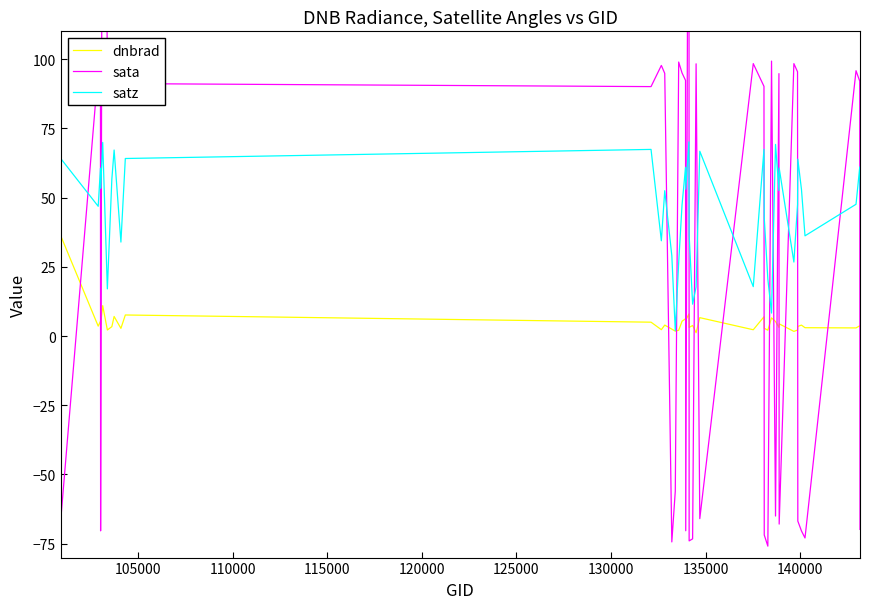

What is the highest value of the satz series?

70.1